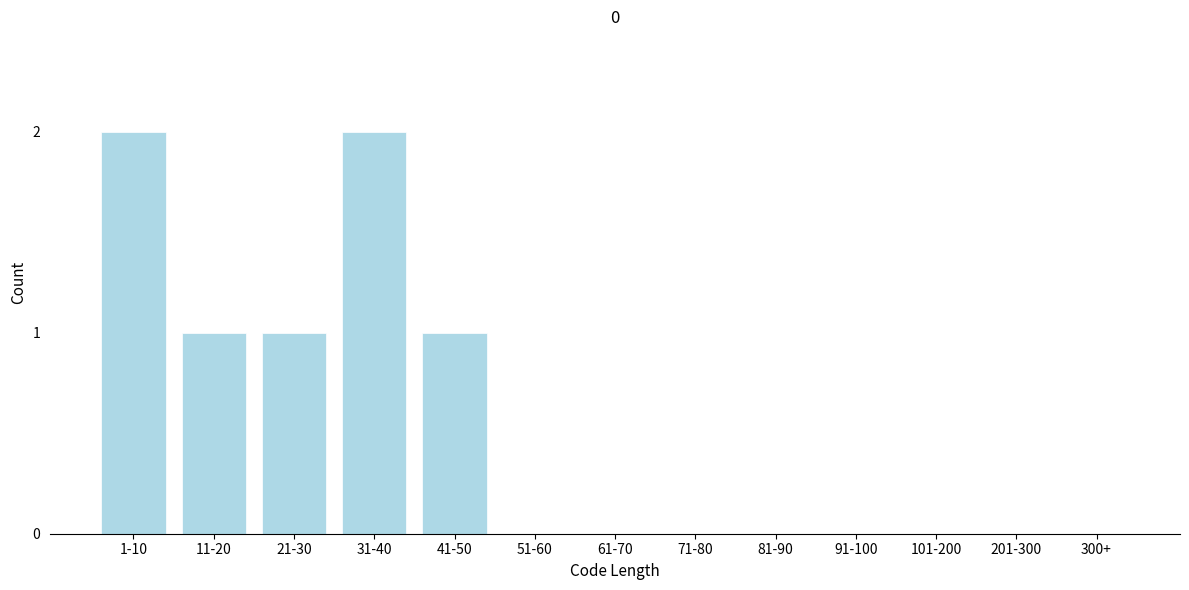

Reading left to right, transcribe all the data shown in this chart.

1-10=2	11-20=1	21-30=1	31-40=2	41-50=1	51-60=0	61-70=0	71-80=0	81-90=0	91-100=0	101-200=0	201-300=0	300+=0